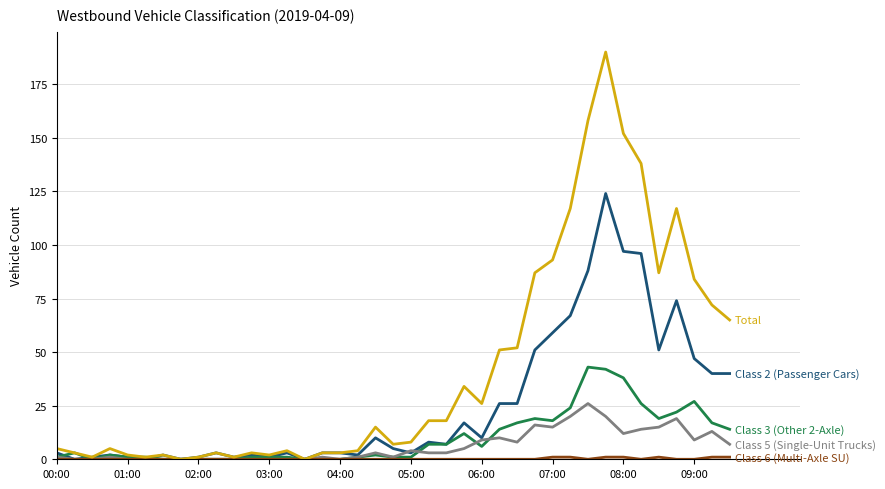

What is the maximum value shown in the chart?

190